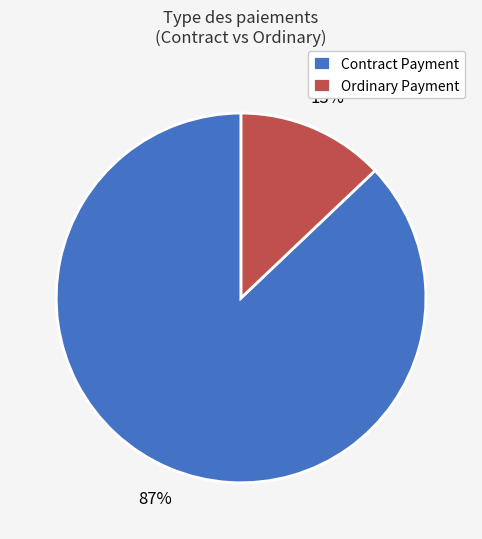

The Ordinary Payment slice represents 92% of the pie. True or false?

False